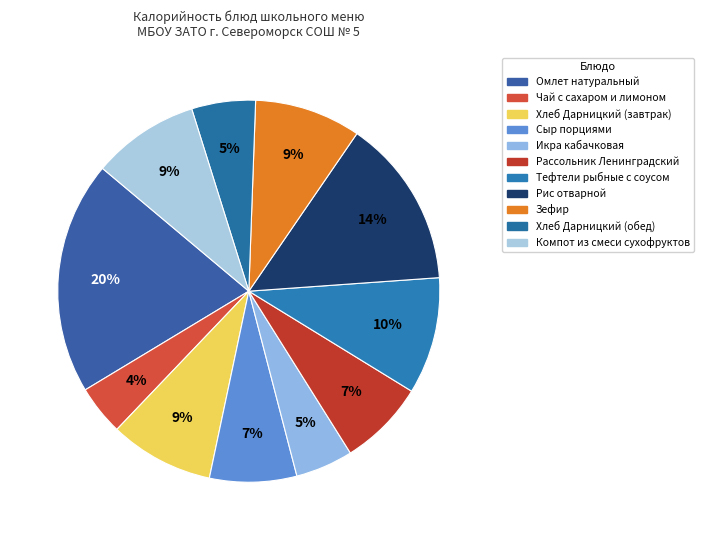

Is there any slice that represents more than half of the pie?

No